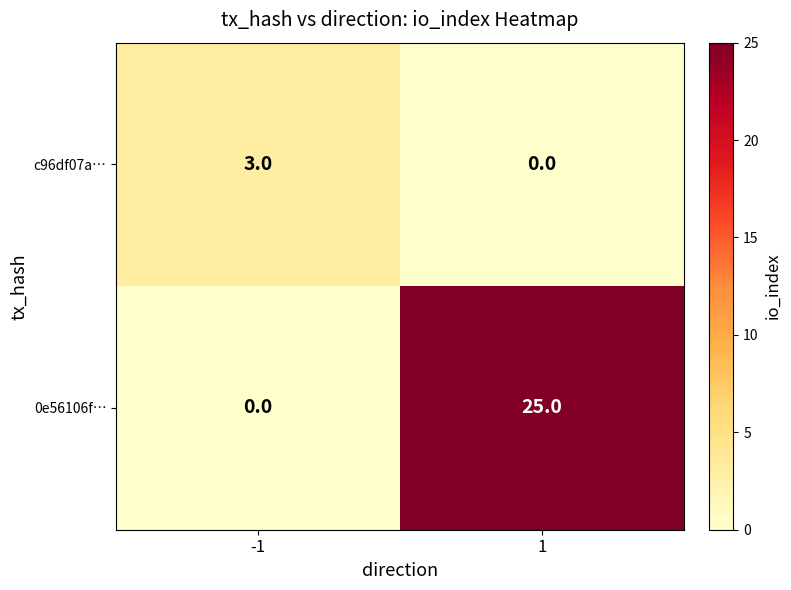

Which label corresponds to the largest value in the chart?

1